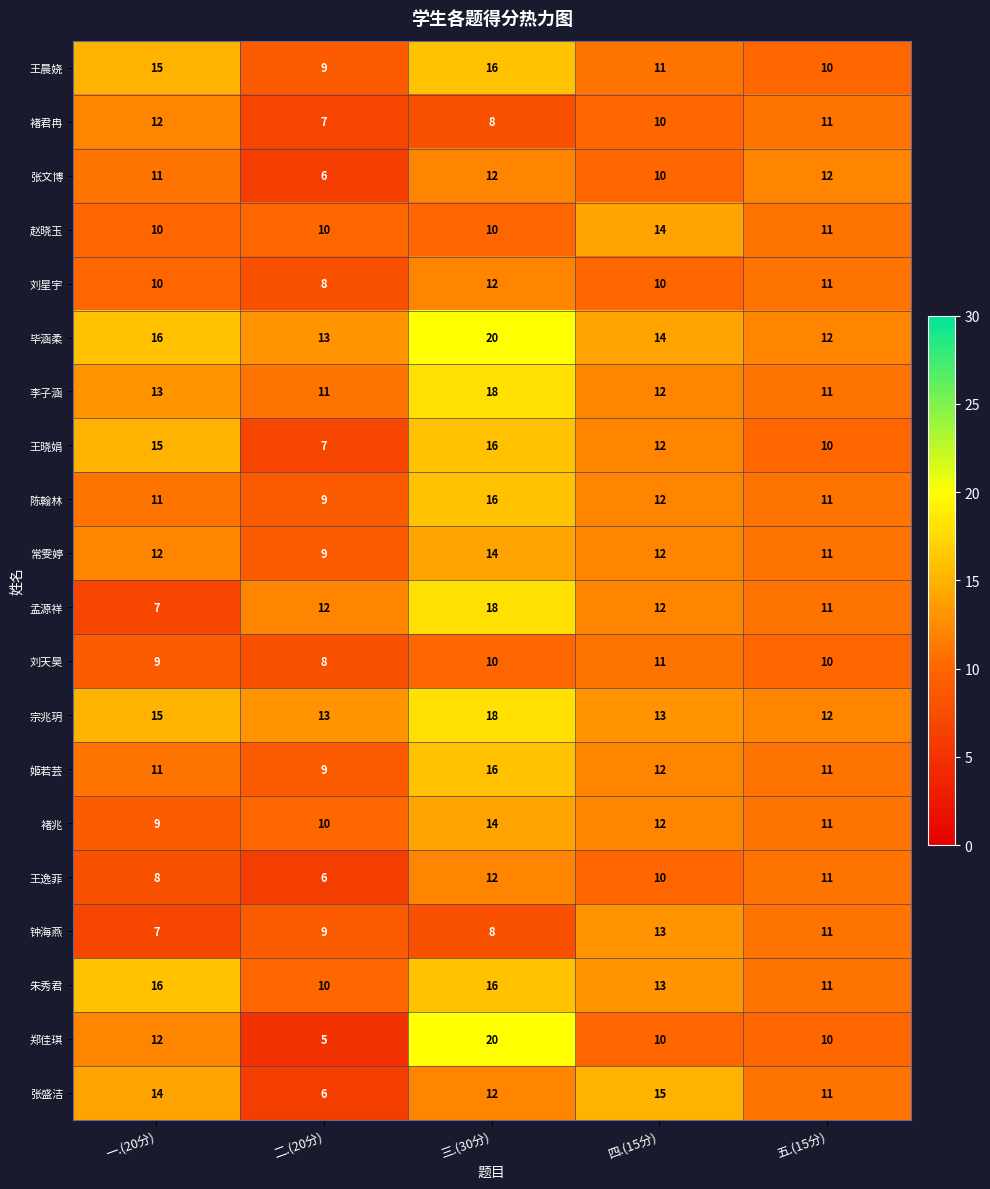

What is the lowest value of the 陈翰林 series?

9